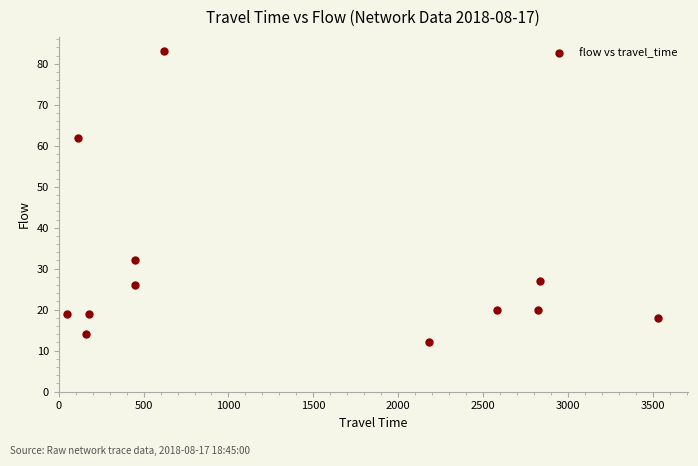

What is the range of X values (max minus min)?

3483